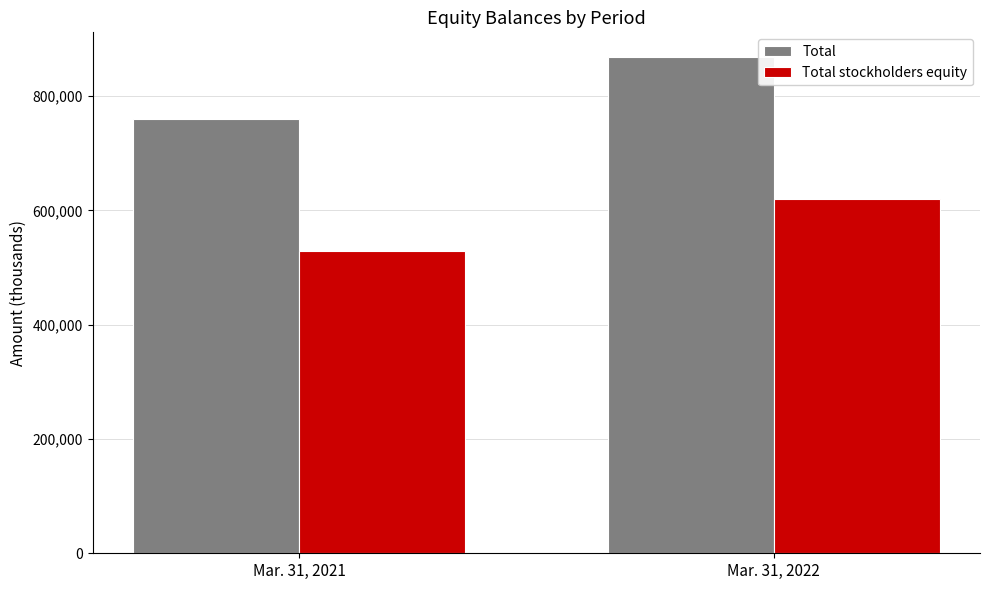

Which series changed the most between Mar. 31, 2021 and Mar. 31, 2022?

Total